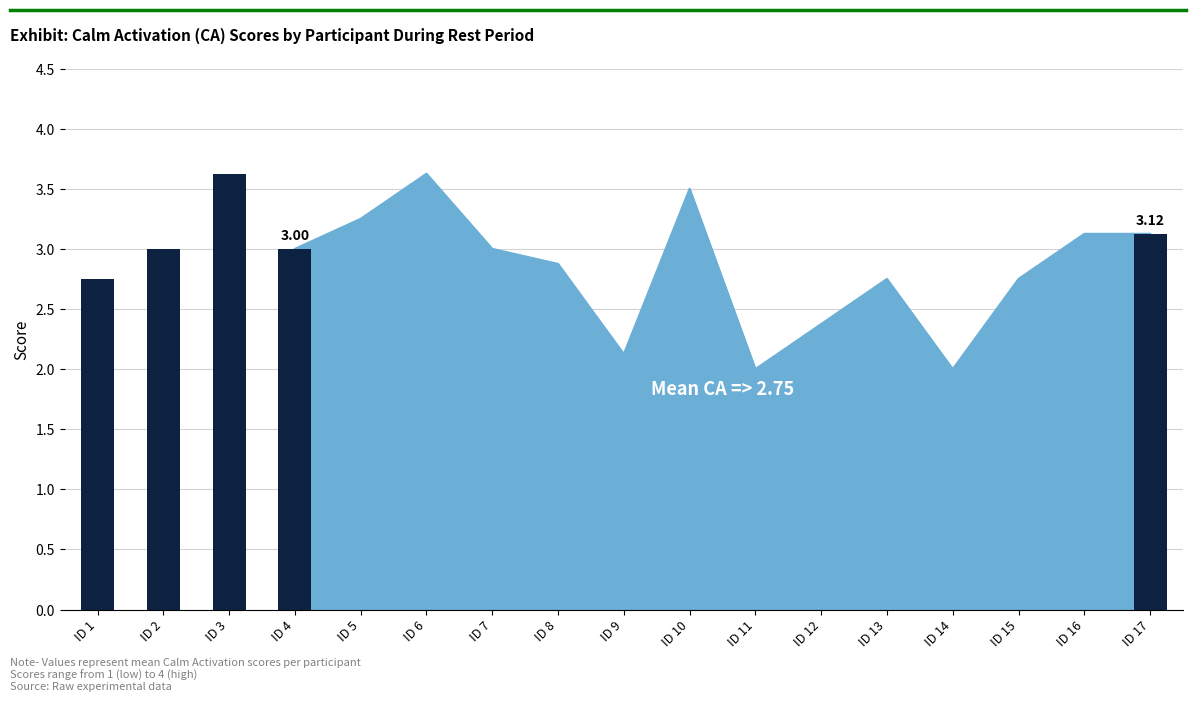

What is the ratio of the value at ID 4 to the value at ID 1?

1.1